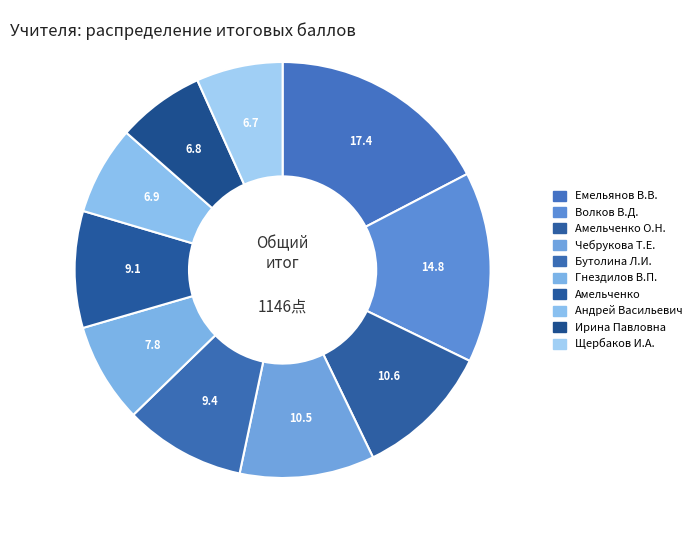

To the nearest percent, what is the average slice percentage?

10%